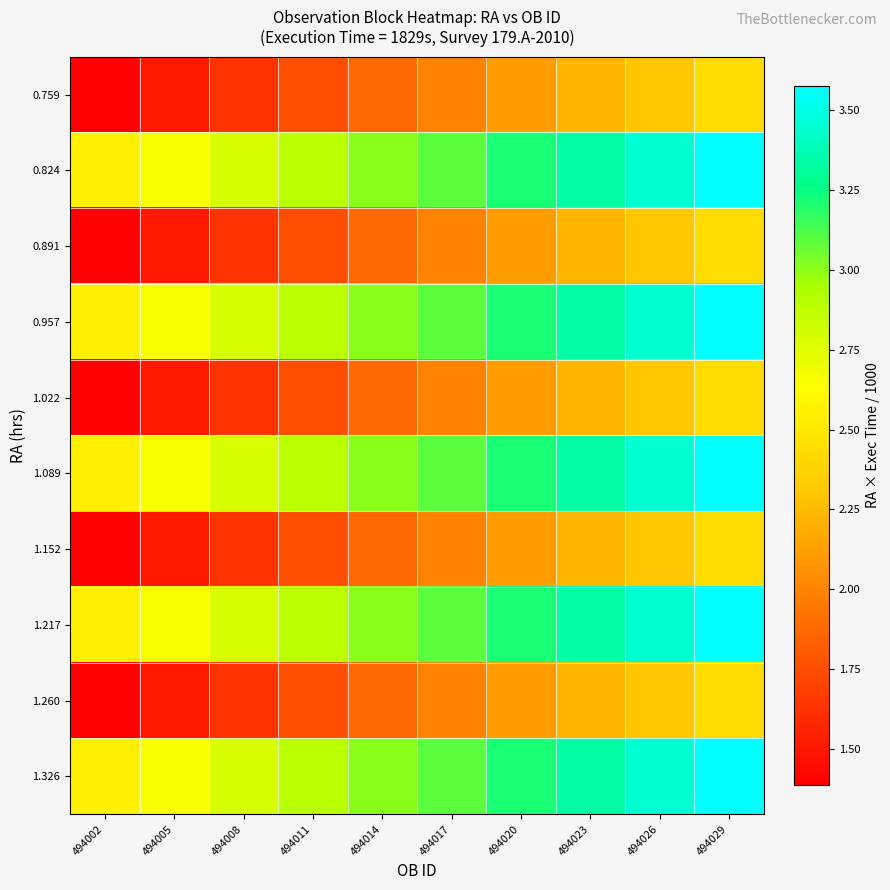

Reading left to right, list all the values displayed in this chart.

0.759: 494002=1.4	494005=1.5	494008=1.6	494011=1.8	494014=1.9	494017=2.0	494020=2.1	494023=2.2	494026=2.3	494029=2.4
0.824: 494002=2.5	494005=2.7	494008=2.8	494011=2.9	494014=3.0	494017=3.1	494020=3.2	494023=3.3	494026=3.5	494029=3.6
0.891: 494002=1.4	494005=1.5	494008=1.6	494011=1.8	494014=1.9	494017=2.0	494020=2.1	494023=2.2	494026=2.3	494029=2.4
0.957: 494002=2.5	494005=2.7	494008=2.8	494011=2.9	494014=3.0	494017=3.1	494020=3.2	494023=3.3	494026=3.5	494029=3.6
1.022: 494002=1.4	494005=1.5	494008=1.6	494011=1.8	494014=1.9	494017=2.0	494020=2.1	494023=2.2	494026=2.3	494029=2.4
1.089: 494002=2.5	494005=2.7	494008=2.8	494011=2.9	494014=3.0	494017=3.1	494020=3.2	494023=3.3	494026=3.5	494029=3.6
1.152: 494002=1.4	494005=1.5	494008=1.6	494011=1.8	494014=1.9	494017=2.0	494020=2.1	494023=2.2	494026=2.3	494029=2.4
1.217: 494002=2.5	494005=2.7	494008=2.8	494011=2.9	494014=3.0	494017=3.1	494020=3.2	494023=3.3	494026=3.5	494029=3.6
1.260: 494002=1.4	494005=1.5	494008=1.6	494011=1.8	494014=1.9	494017=2.0	494020=2.1	494023=2.2	494026=2.3	494029=2.4
1.326: 494002=2.5	494005=2.7	494008=2.8	494011=2.9	494014=3.0	494017=3.1	494020=3.2	494023=3.3	494026=3.5	494029=3.6